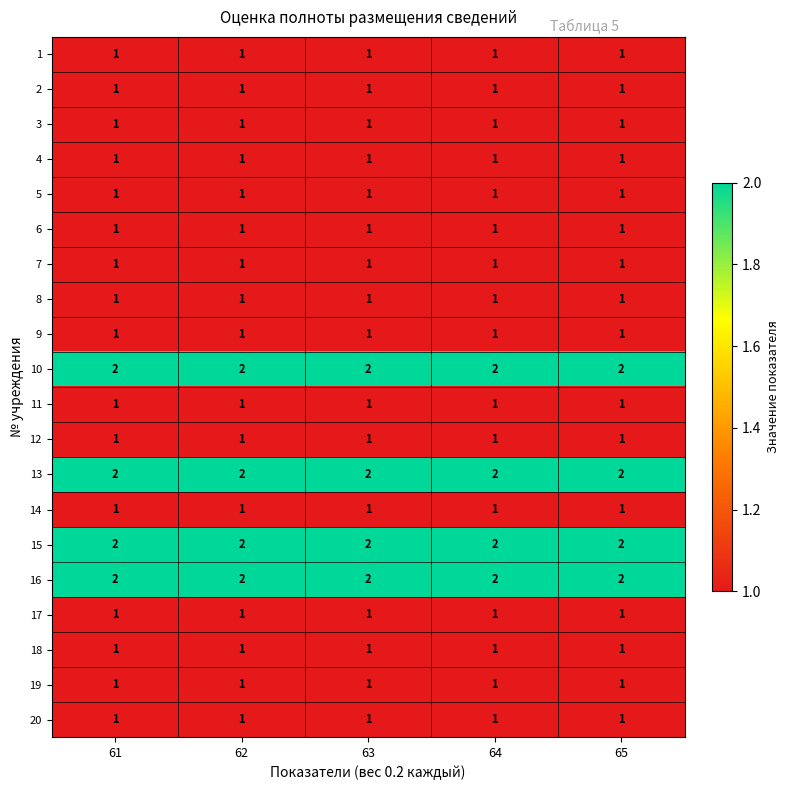

What is the total value across all series at 65?

24